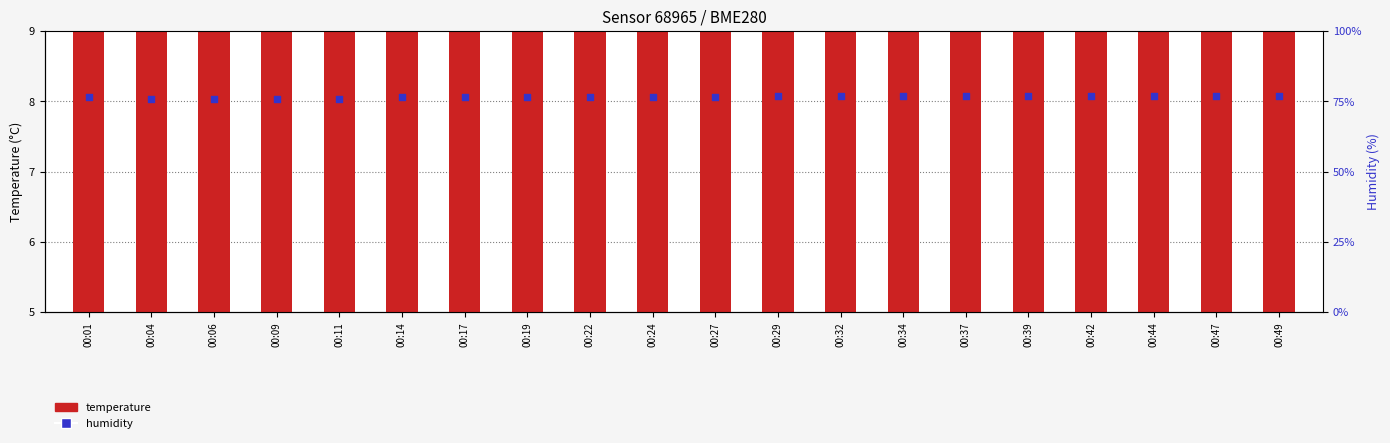

Which series reaches the minimum Y coordinate?

temperature